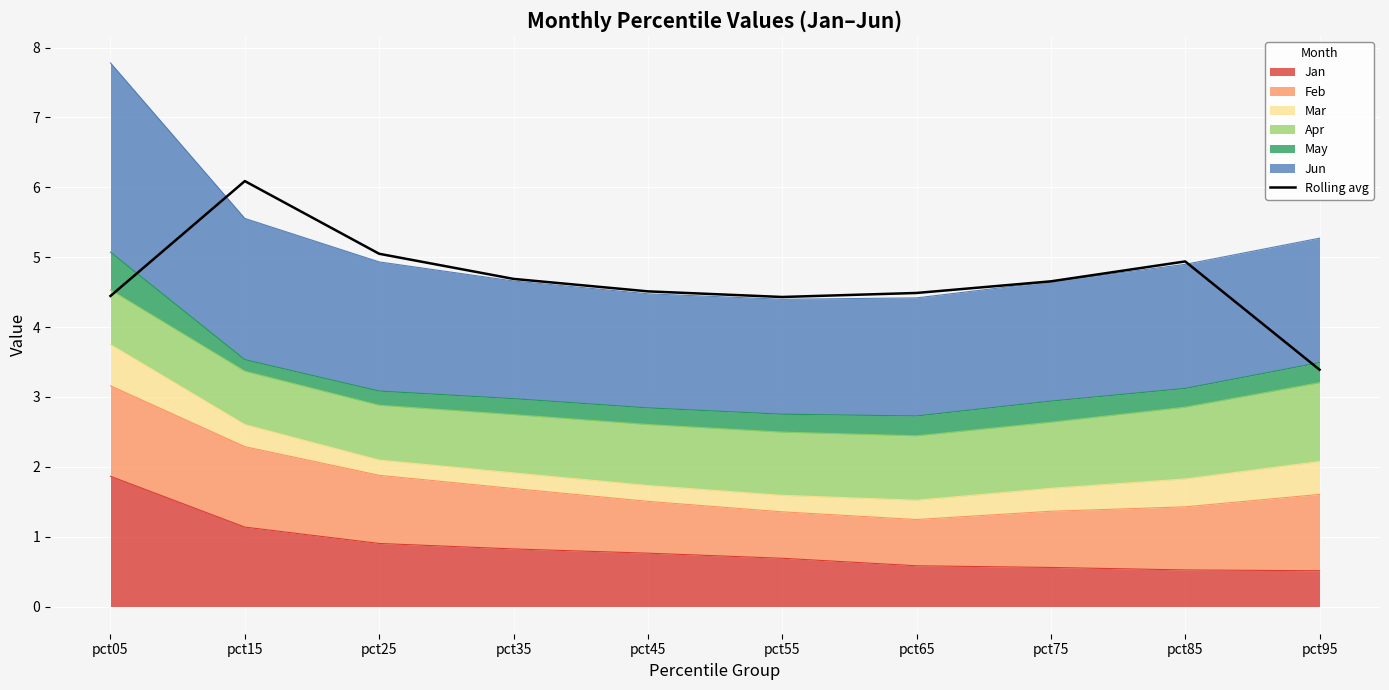

True or false: the data has more than 0 interior local peaks.

True